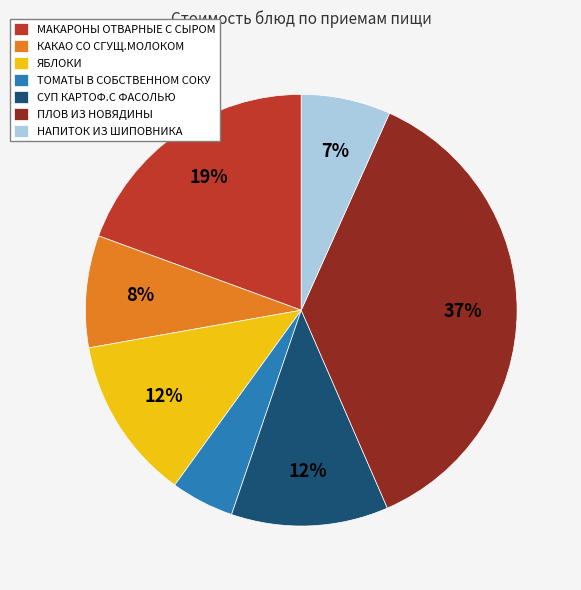

What is the smallest slice in the pie chart?

ТОМАТЫ В СОБСТВЕННОМ СОКУ